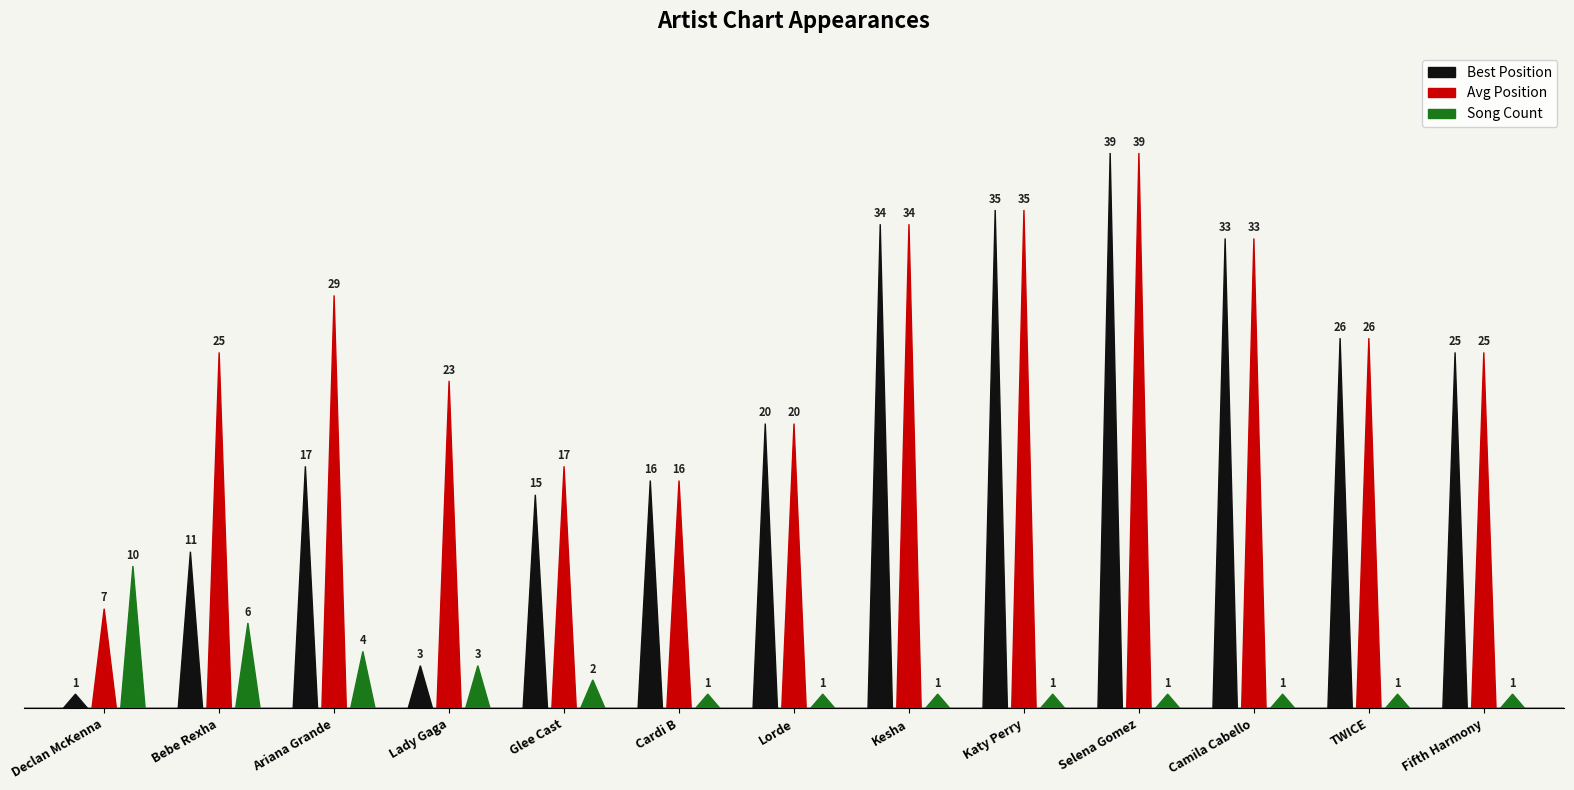

Reading left to right, what are all the values shown in this chart?

Song Count: Declan McKenna=10	Bebe Rexha=6	Ariana Grande=4	Lady Gaga=3	Glee Cast=2	Cardi B=1	Lorde=1	Kesha=1	Katy Perry=1	Selena Gomez=1	Camila Cabello=1	TWICE=1	Fifth Harmony=1
Avg Position: Declan McKenna=7	Bebe Rexha=25	Ariana Grande=29	Lady Gaga=23	Glee Cast=17	Cardi B=16	Lorde=20	Kesha=34	Katy Perry=35	Selena Gomez=39	Camila Cabello=33	TWICE=26	Fifth Harmony=25
Best Position: Declan McKenna=1	Bebe Rexha=11	Ariana Grande=17	Lady Gaga=3	Glee Cast=15	Cardi B=16	Lorde=20	Kesha=34	Katy Perry=35	Selena Gomez=39	Camila Cabello=33	TWICE=26	Fifth Harmony=25